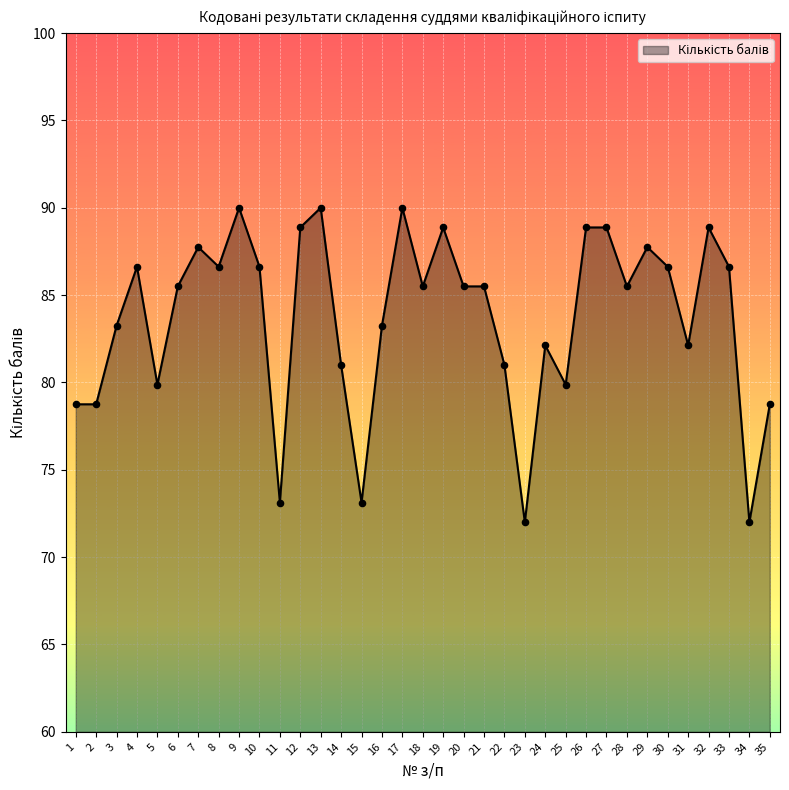

Between 9 and 8, which is larger?

9